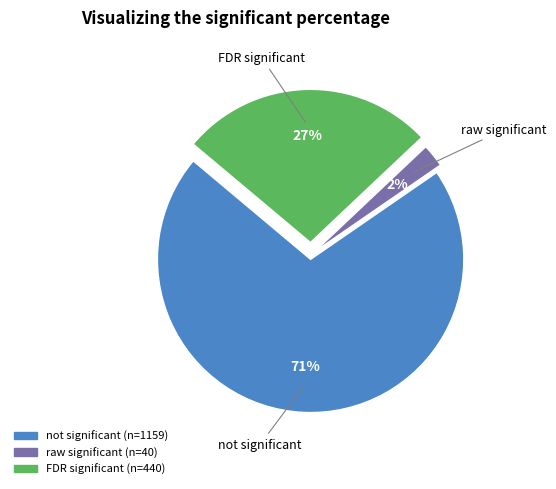

Combined, do not significant and raw significant account for over 50%?

Yes